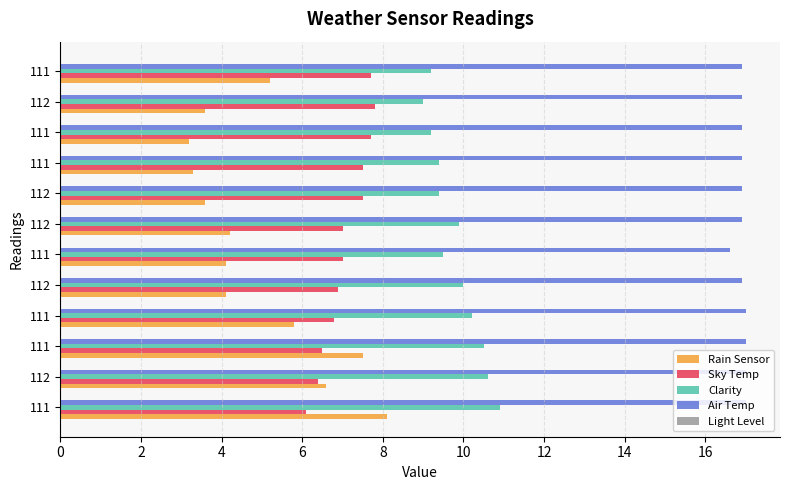

At how many categories does at least one series exceed 5?

12